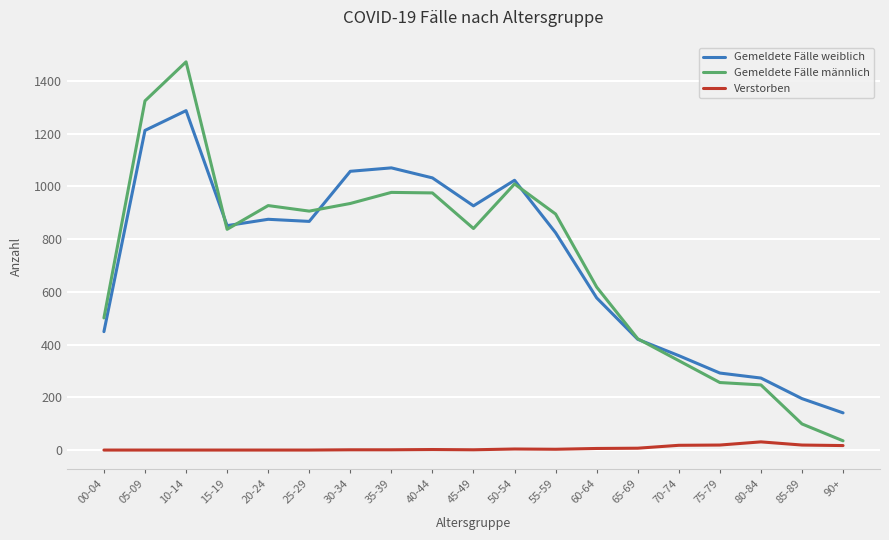

Rank the series at 50-54 from highest to lowest value.

Gemeldete Fälle weiblich, Gemeldete Fälle männlich, Verstorben